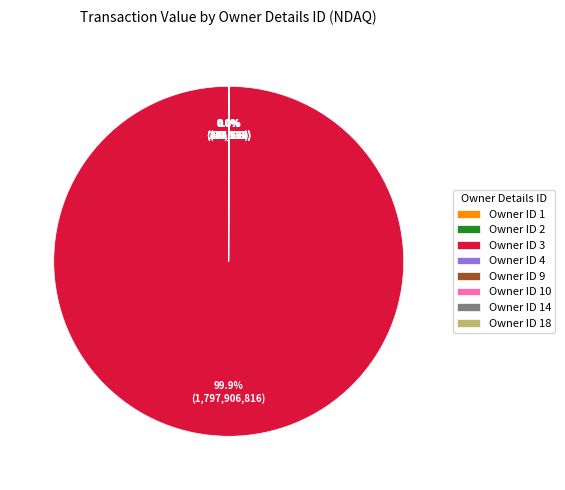

Which category has the biggest portion of the pie?

Owner ID 3